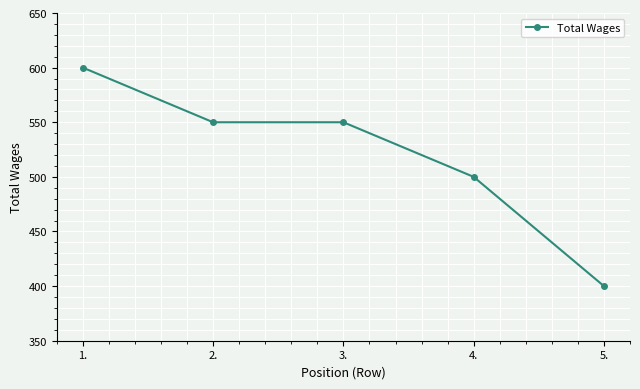

What is the sum of all values?

2600